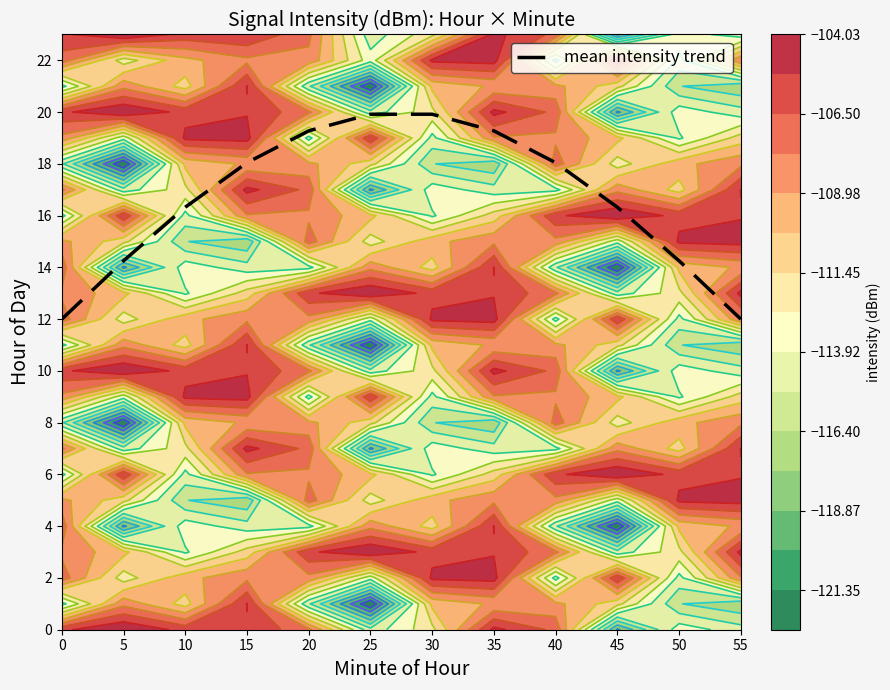

What is the sum of the values at 25 and 20?

39.2